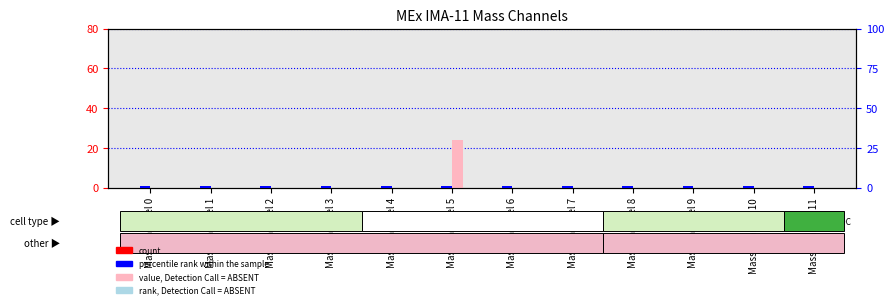

What is the total value across all series at Mass Channel 2?

1